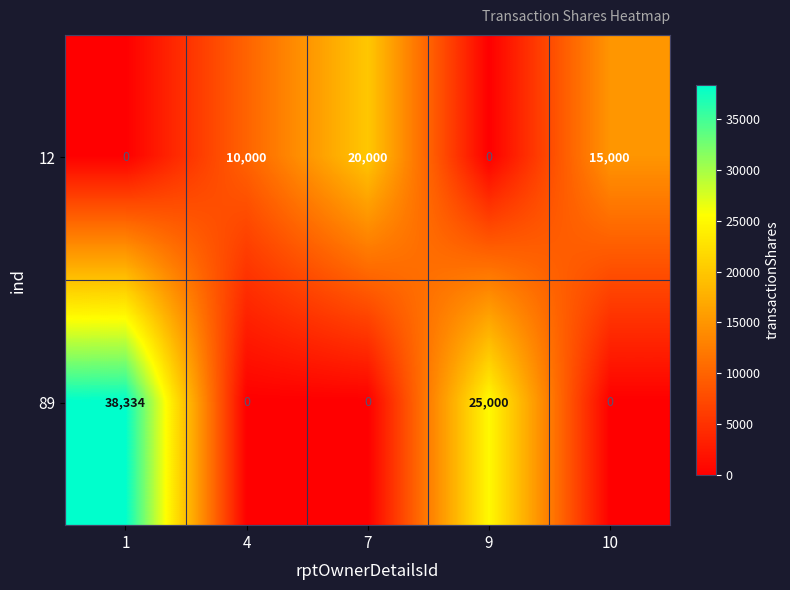

How many distinct data groups are displayed?

2